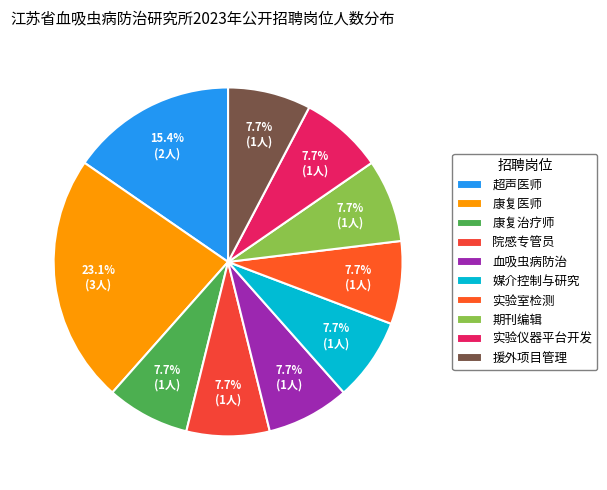

How many slices are in this pie chart?

10